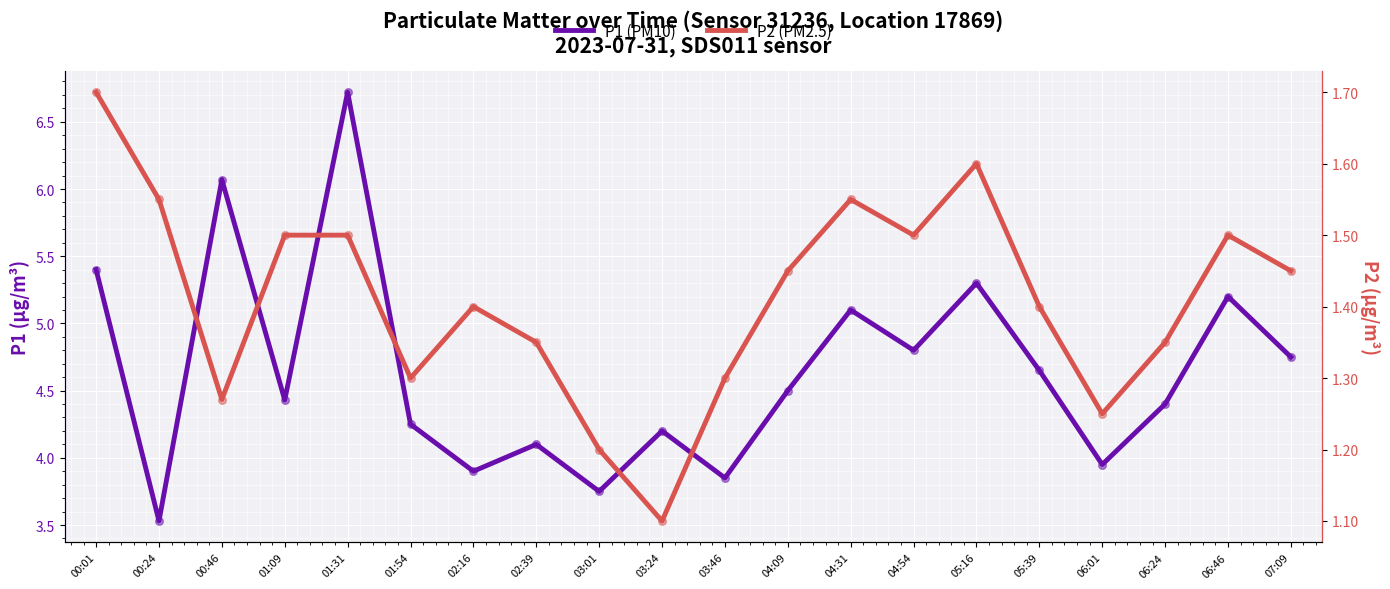

What is the total value across all series at 02:16?

5.3